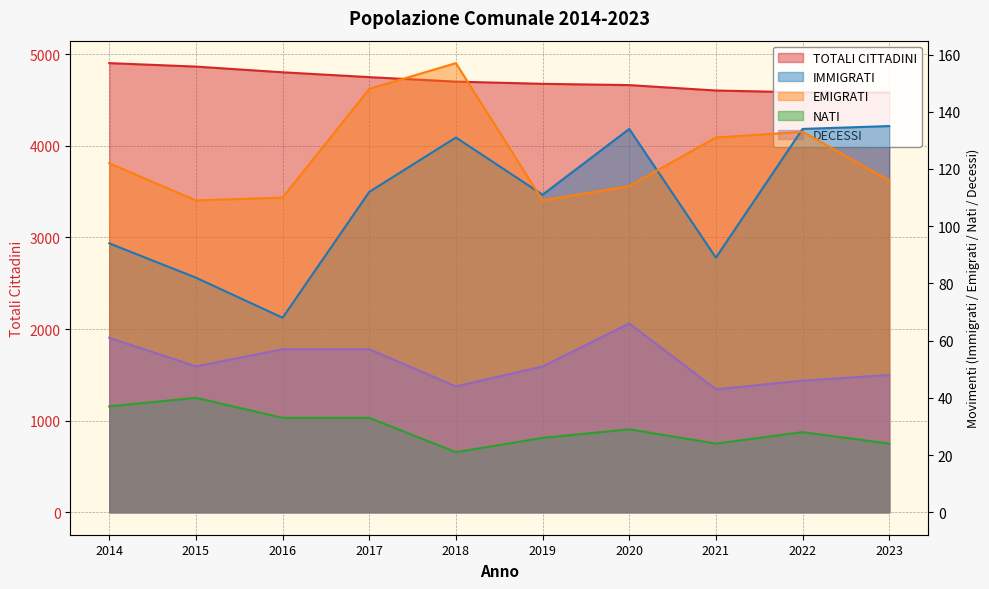

True or false: EMIGRATI and TOTALI CITTADINI intersect in this chart.

False